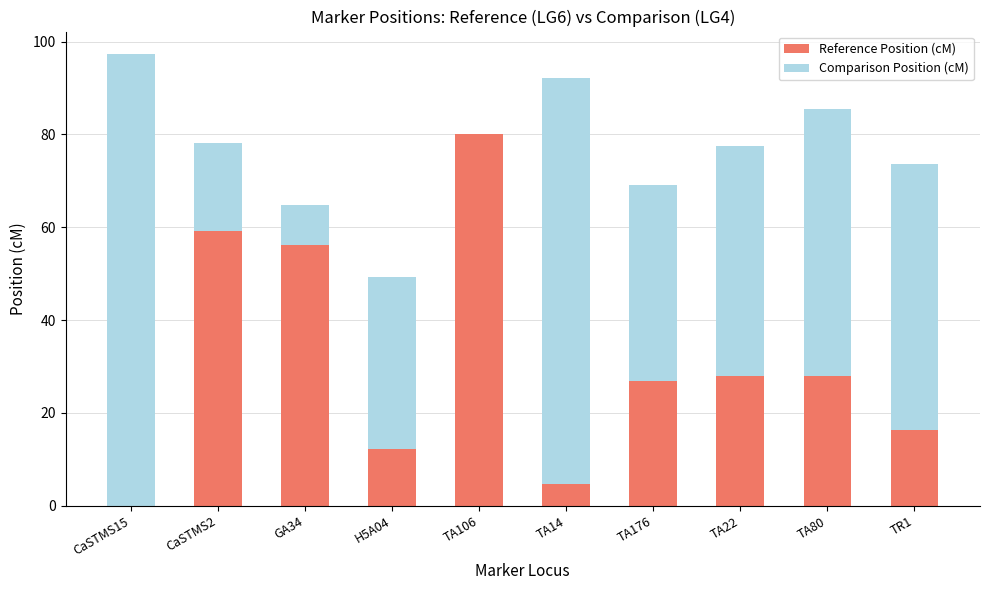

What is the sum of all Reference Position (cM) values?

311.7